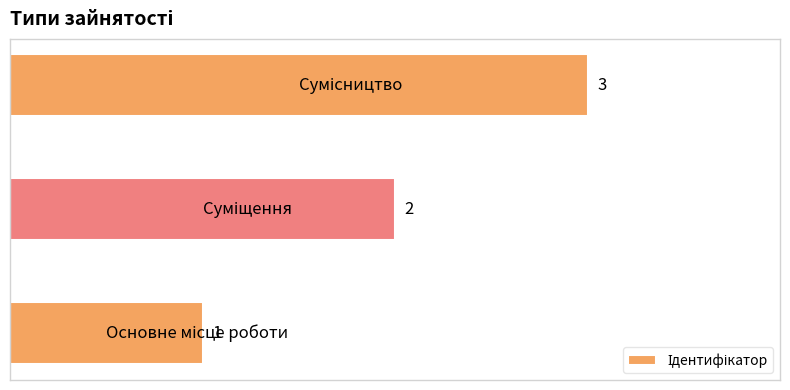

How many data points are less than 2?

1